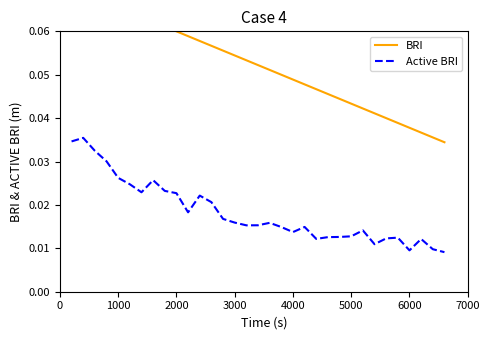

Rank the series by their maximum value, from highest to lowest.

BRI, Active BRI